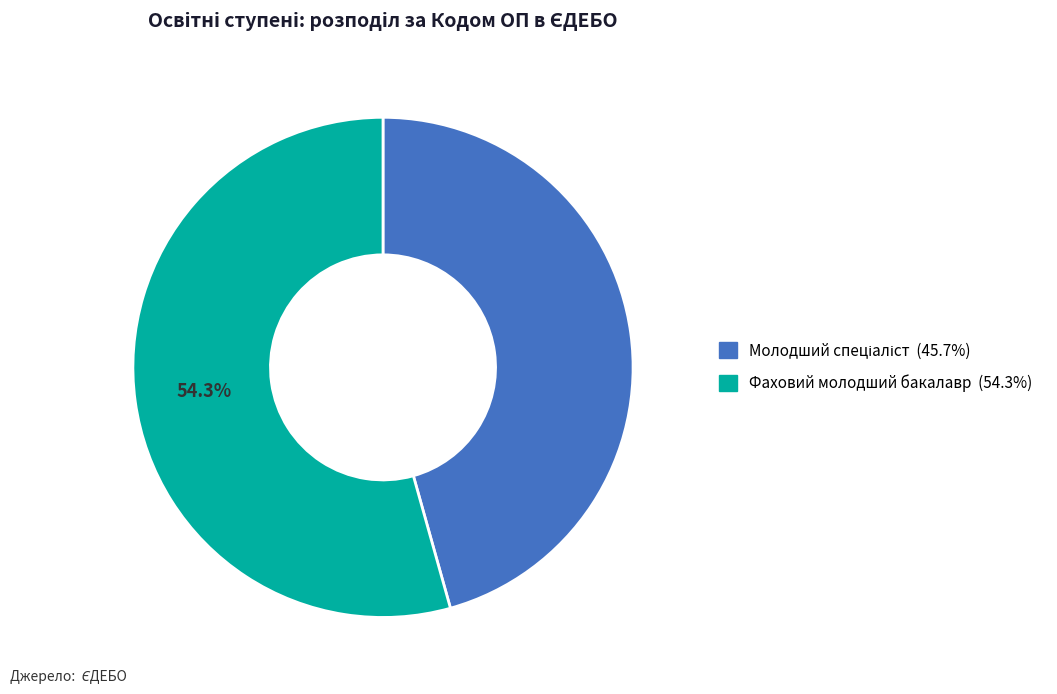

Which slice is the largest?

Фаховий молодший бакалавр